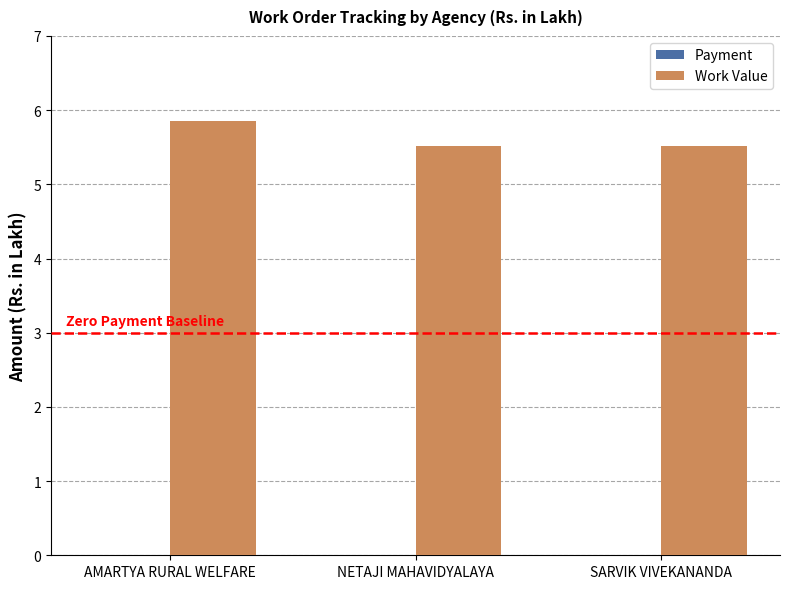

Which has a higher value, AMARTYA RURAL WELFARE or NETAJI MAHAVIDYALAYA?

AMARTYA RURAL WELFARE